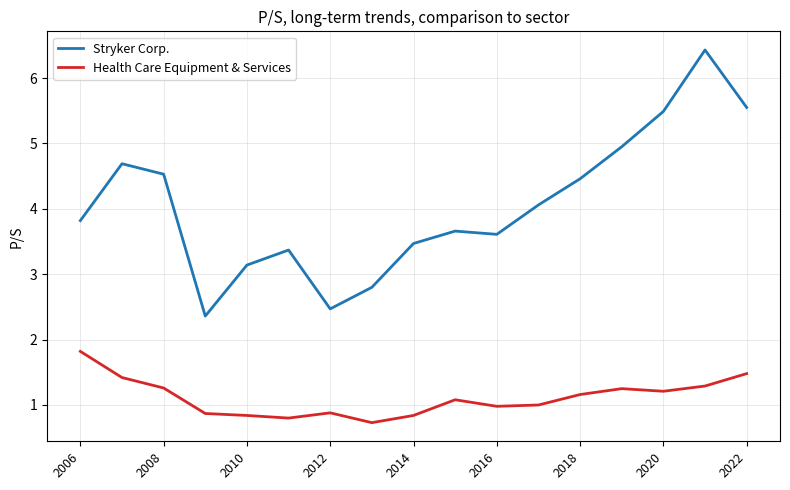

What is the sum of all Health Care Equipment & Services values?

18.9